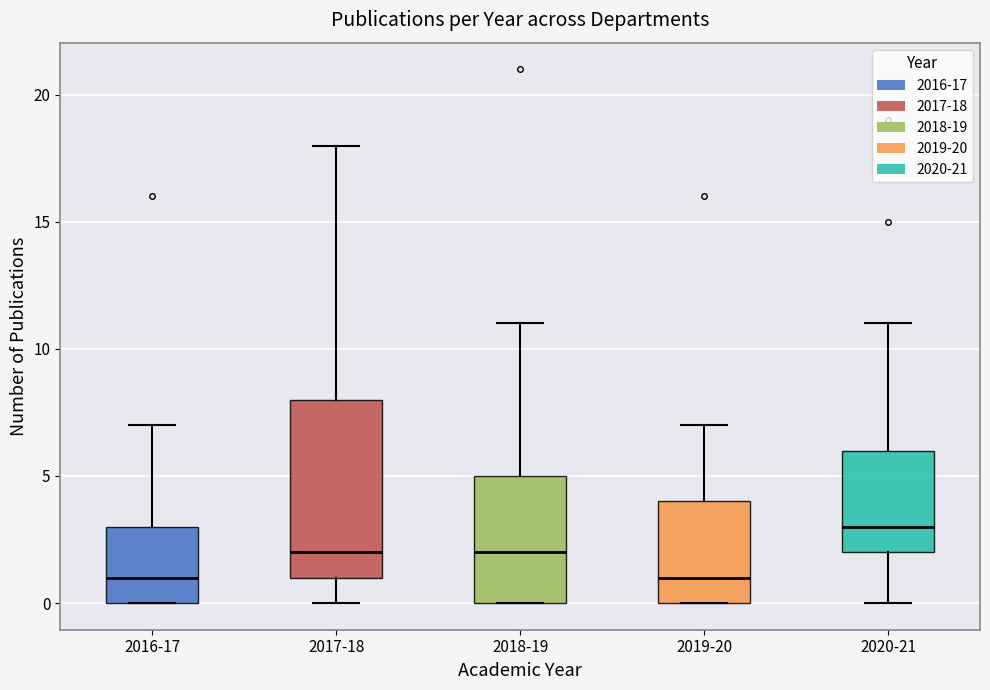

Where is the lower edge of the box for 2017-18 on the y-axis? The values are not printed on the chart, so give them approximately, as read against the axis.

1